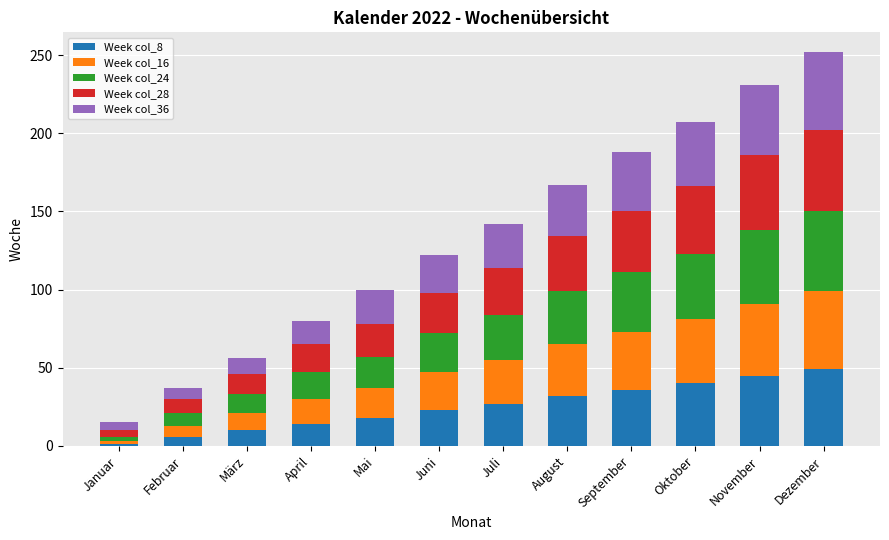

Is it true that Week col_8 equals 63 at September?

False